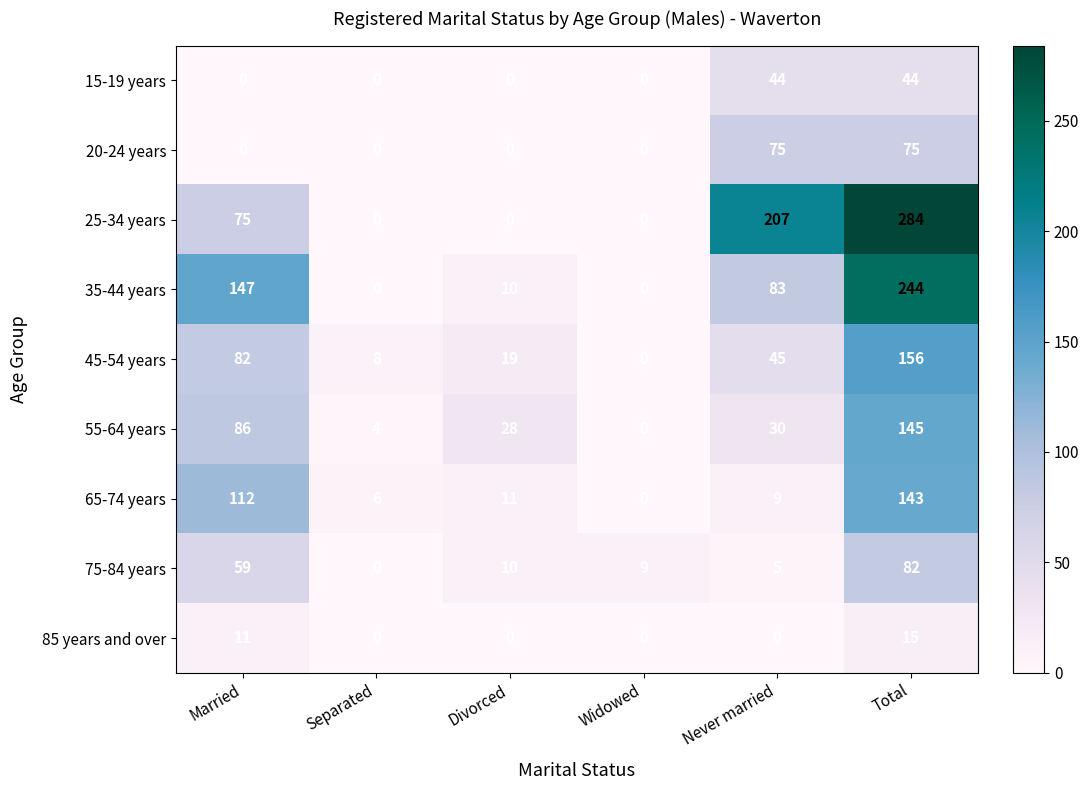

At which label does 65-74 years first exceed 11?

Married